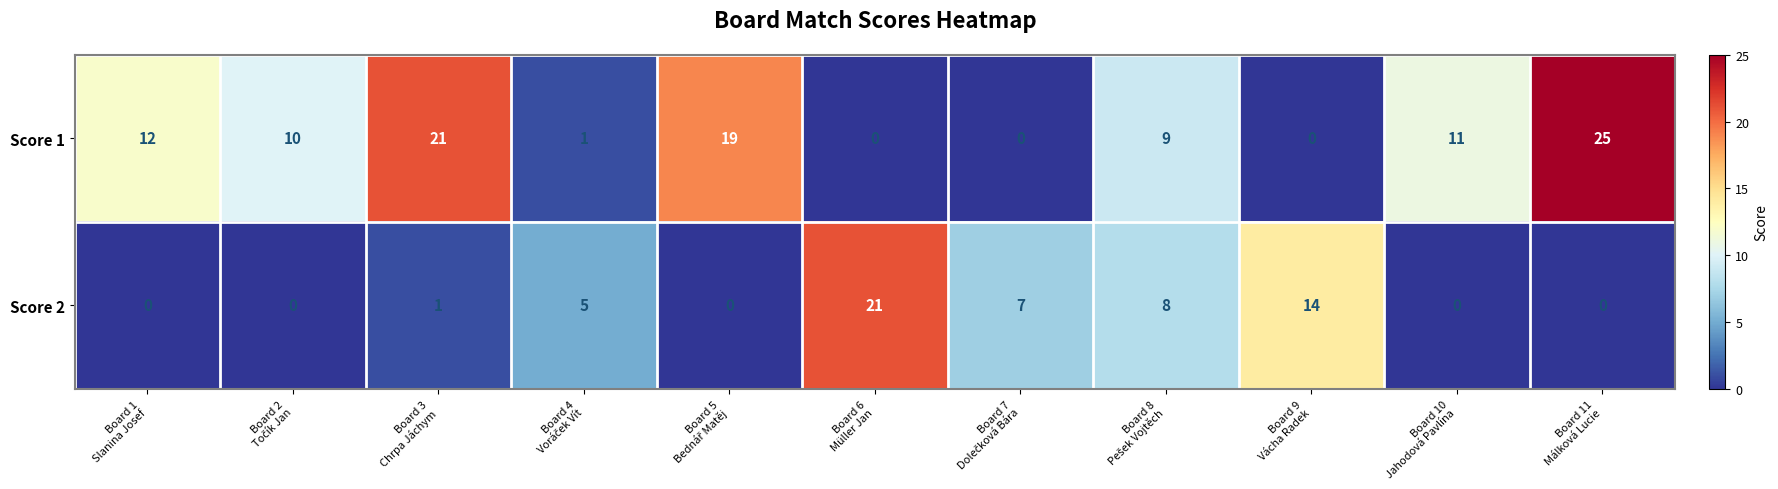

Between Board 9
Vácha Radek and Board 10
Jahodová Pavlína, which series saw the biggest shift?

Score 2